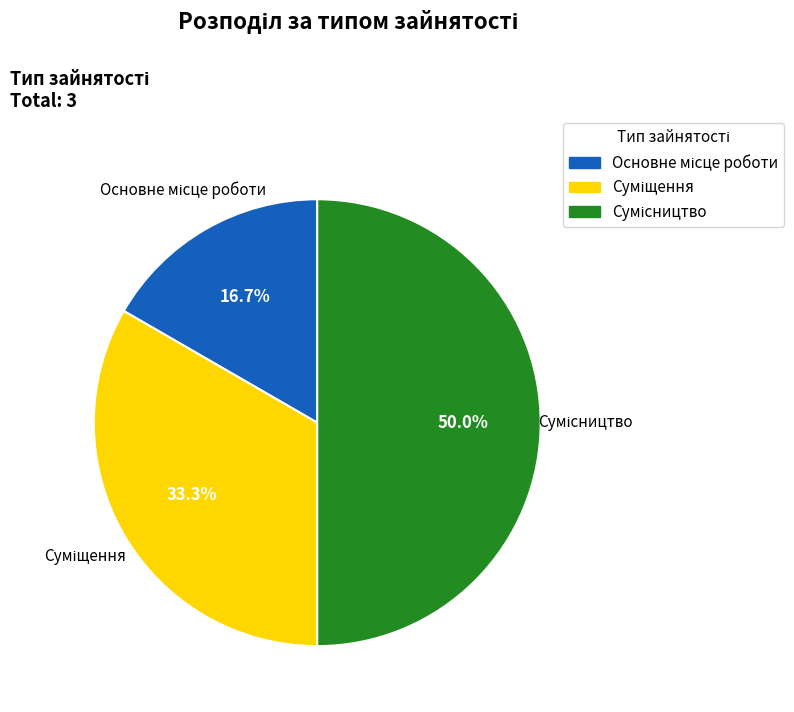

What is the change in value from Суміщення to Сумісництво?

+1